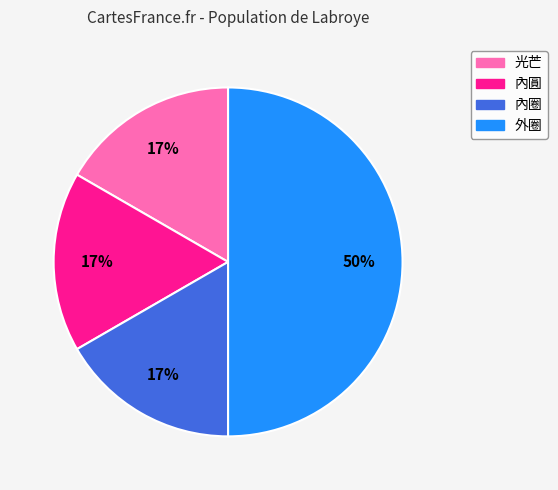

Does 內圈 represent more than half of the total?

No